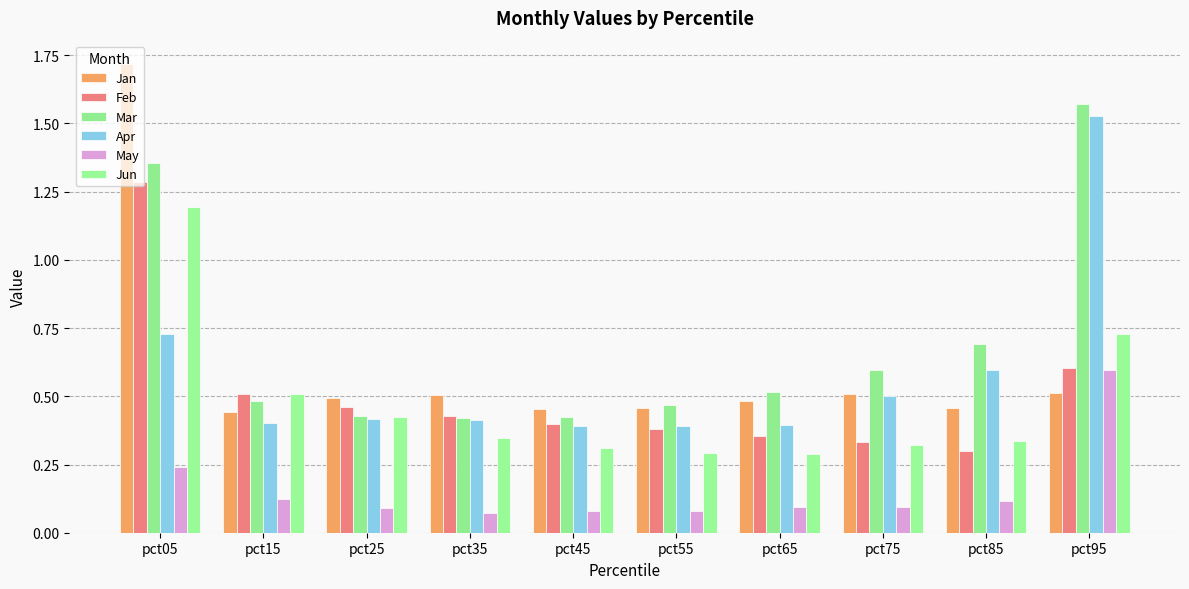

What is the difference between the maximum and minimum values in the Mar series?

1.2